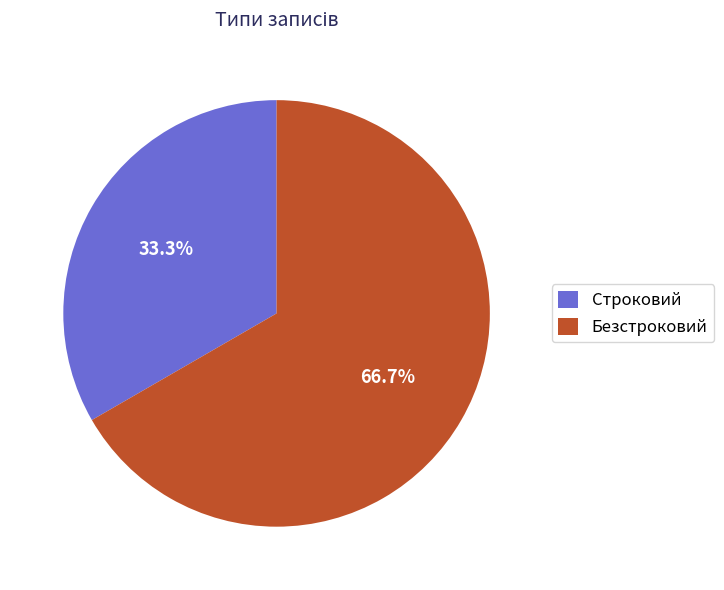

To the nearest percent, what portion does Безстроковий represent?

67%